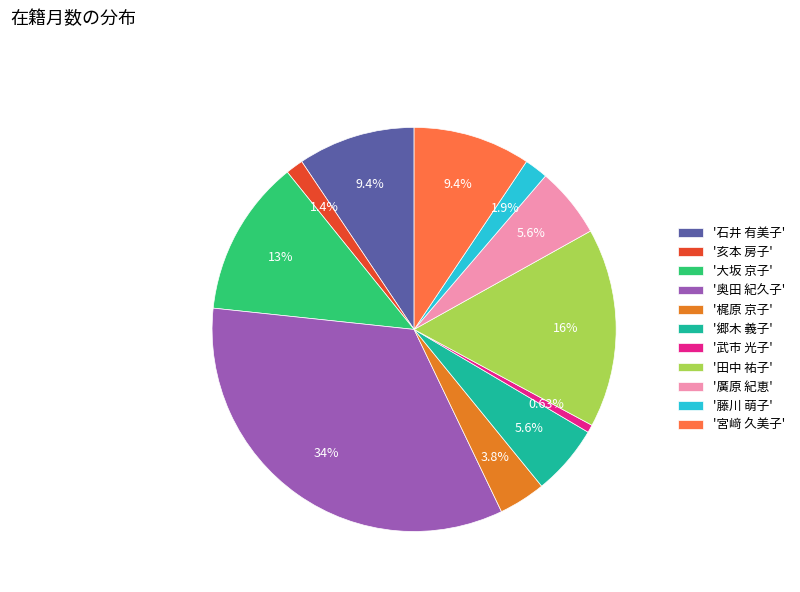

To the nearest percent, what is the difference between the largest and smallest slice percentages?

33%